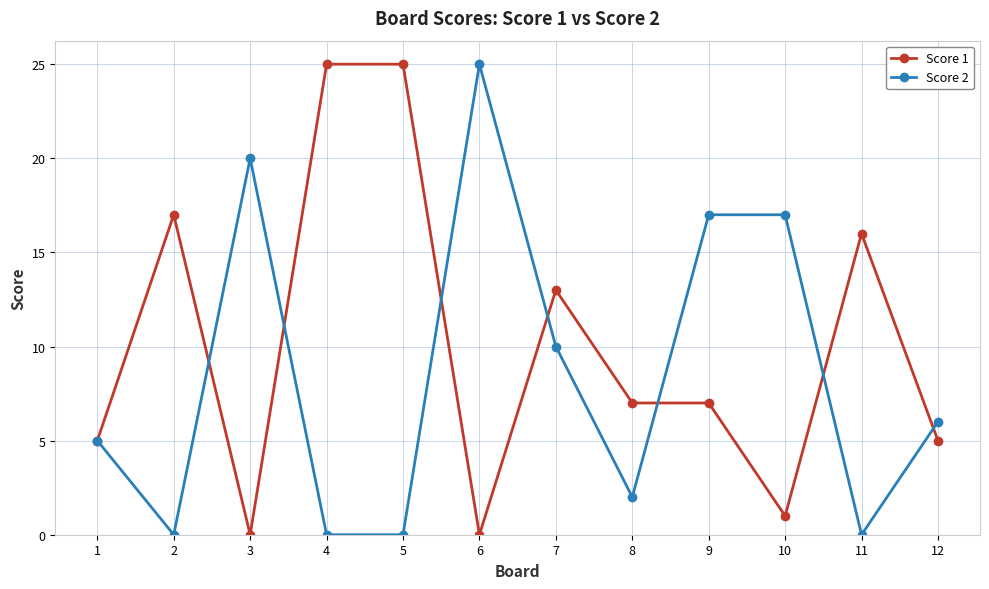

After their last crossing, which series has the higher values: Score 1 or Score 2?

Score 2